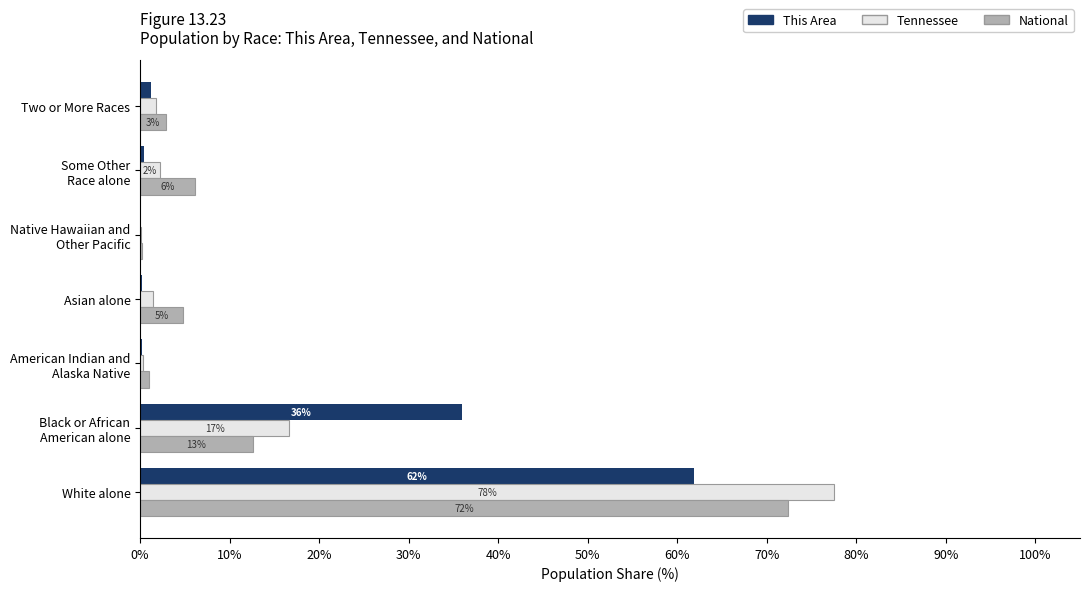

At which category is the sum across all series the highest?

White alone